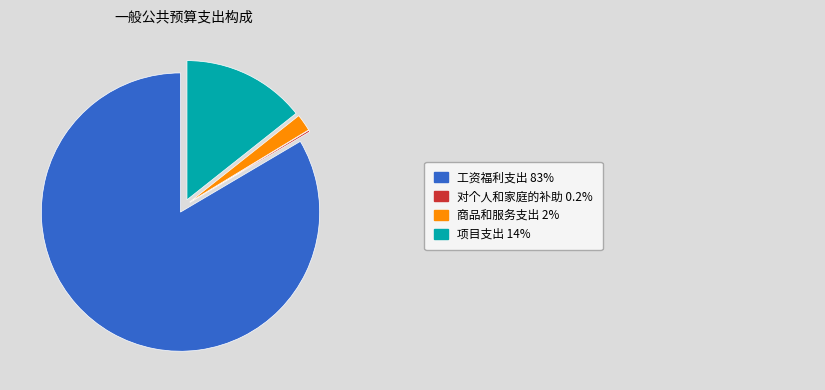

Is there any slice that represents more than half of the pie?

Yes